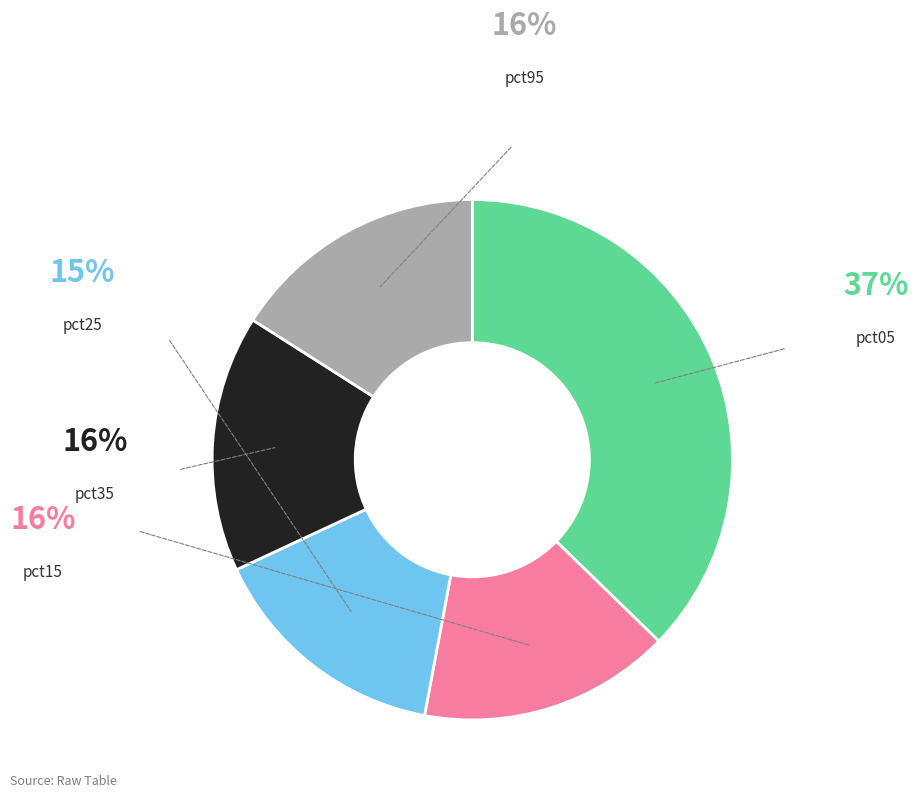

Is there a majority slice in this chart?

No